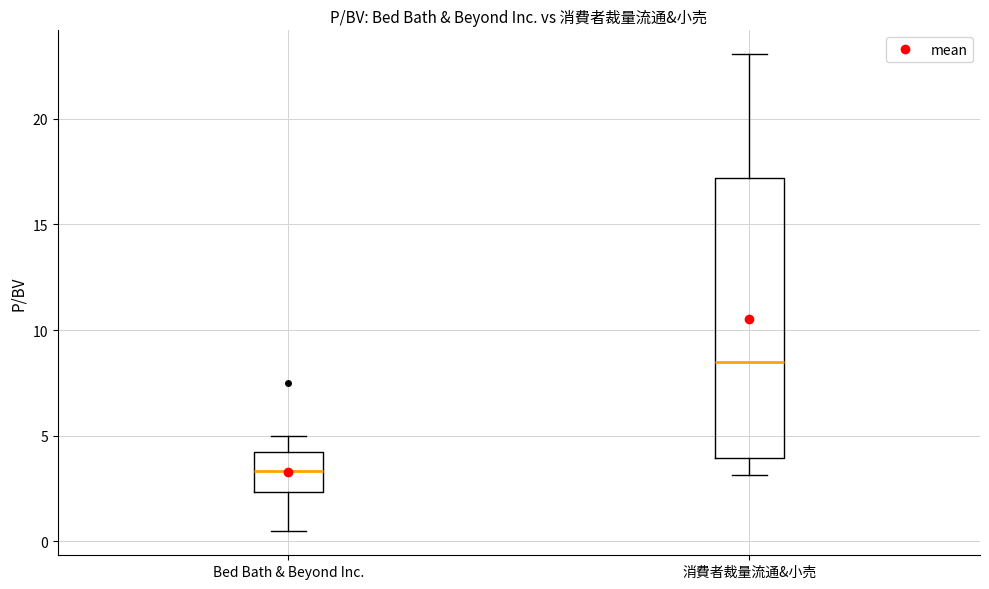

Reading left to right, read every box against the y-axis: the position of its median line, the range the box covers, and the ends of its whiskers. The values are not printed on the chart, so give them approximately, as read against the axis.

Bed Bath & Beyond Inc.: median 3.5, box 2.5 to 4.0, whiskers 0.5 to 5.0
消費者裁量流通&小売: median 8.5, box 4.0 to 17.0, whiskers 3.0 to 23.0